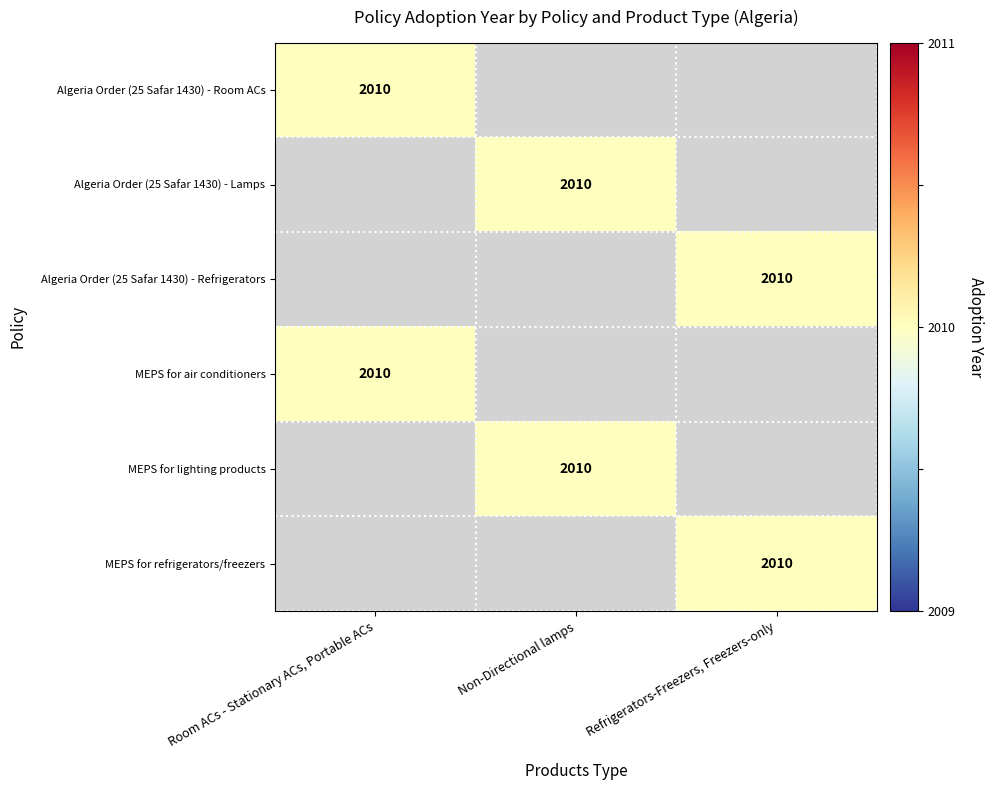

The MEPS for refrigerators/freezers series shows 2934 at Refrigerators-Freezers, Freezers-only. True or false?

False